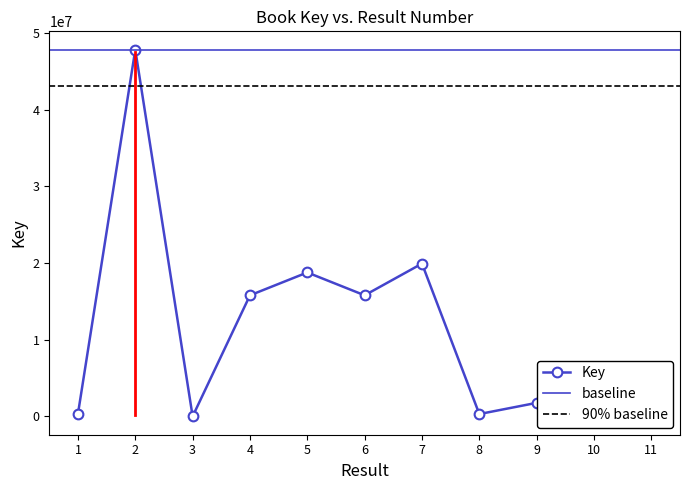

The chart shows a value of 6148 at 3. True or false?

True